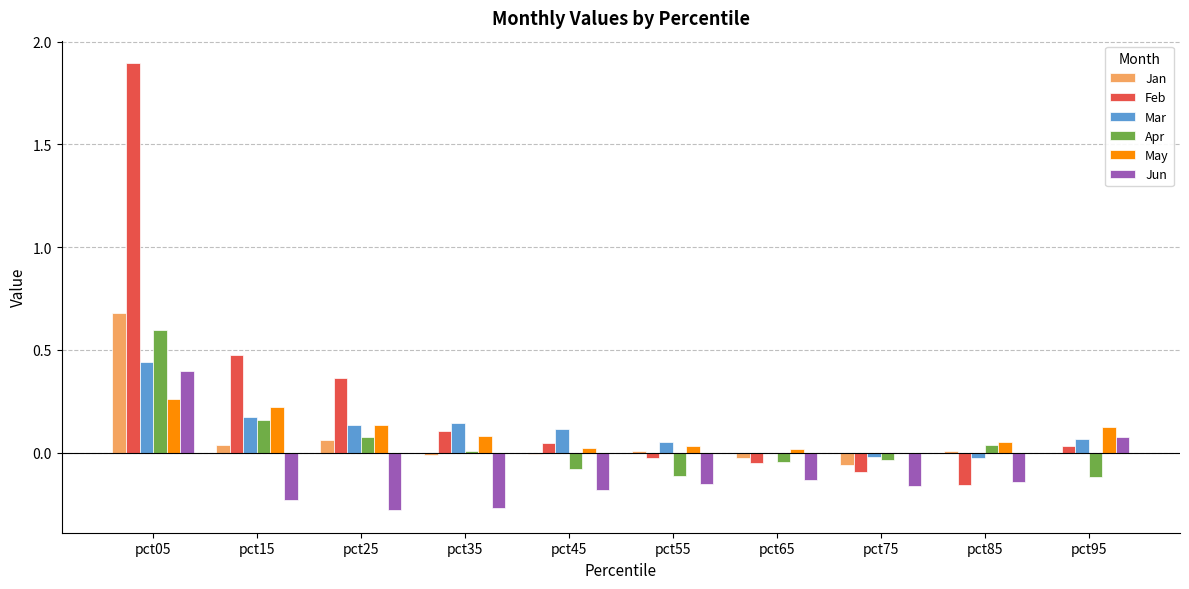

At which label does Feb reach its peak?

pct05